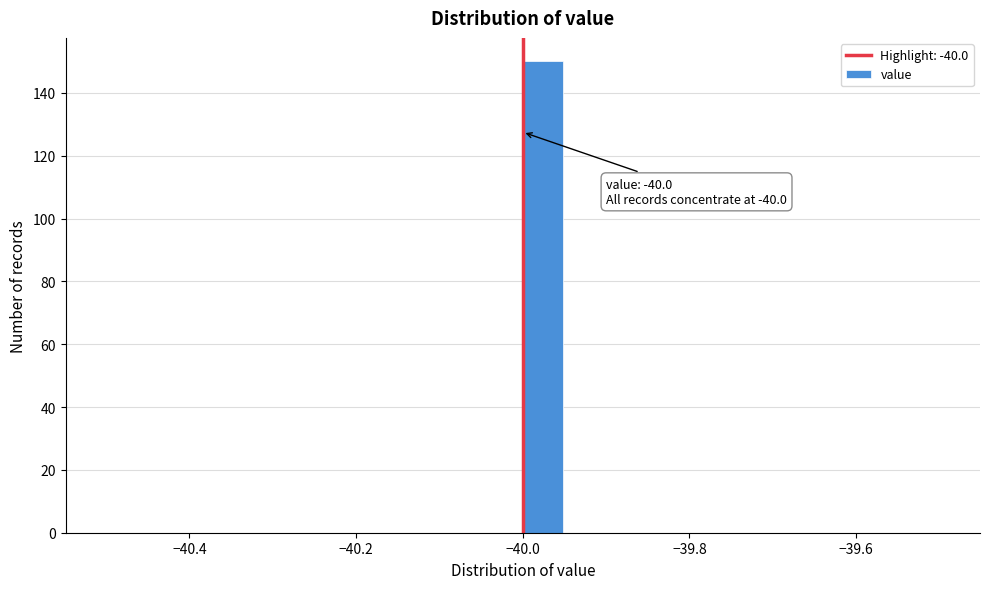

Around what value on the x-axis is the tallest bar? Give the approximate position of its centre, as read against the axis.

-39.98